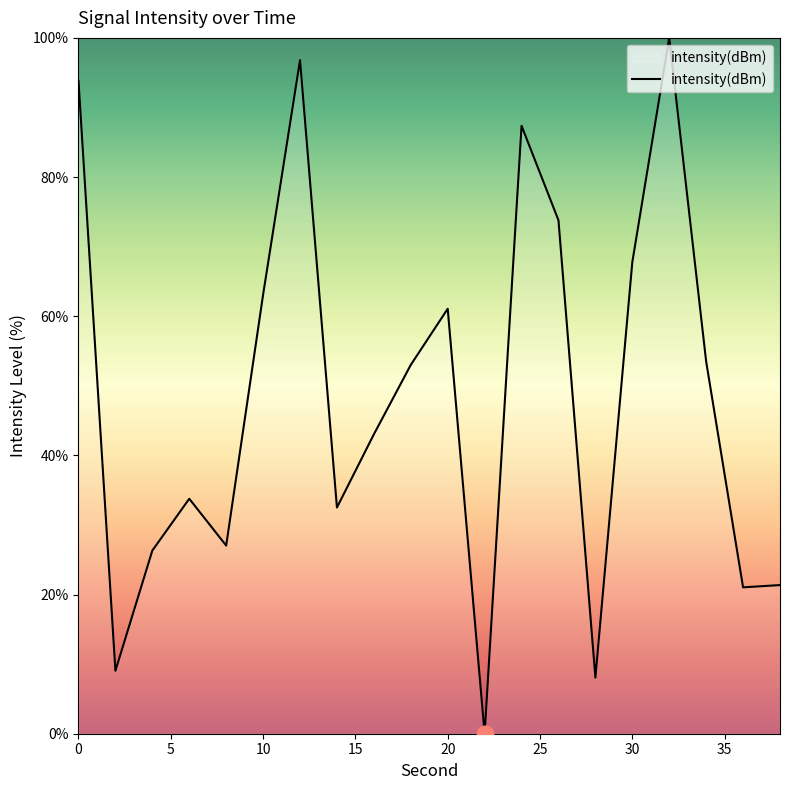

What is the greatest value displayed?

100.0